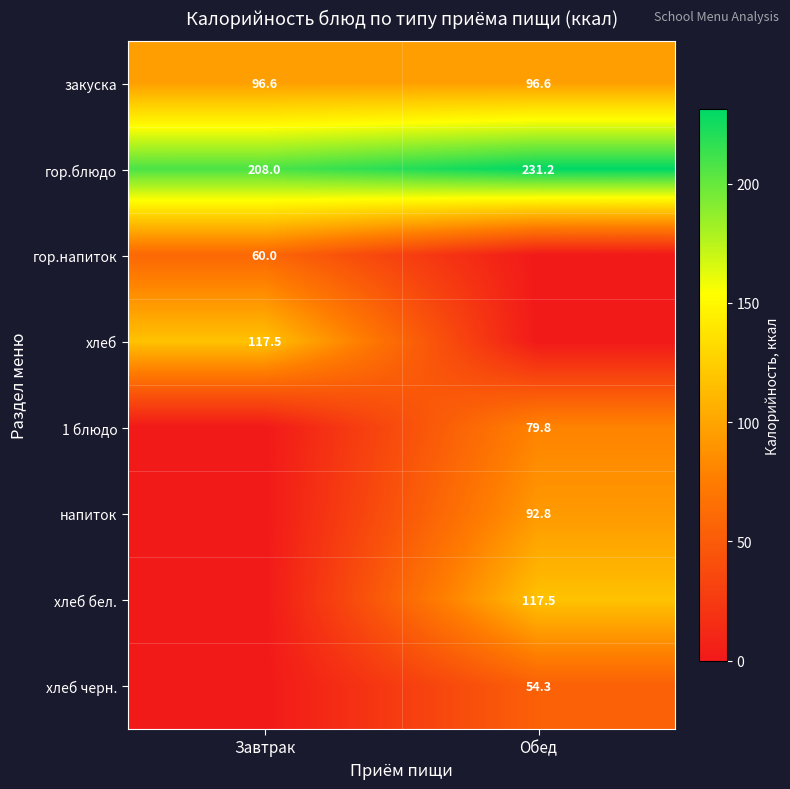

At which label does гор.блюдо reach its minimum?

Завтрак